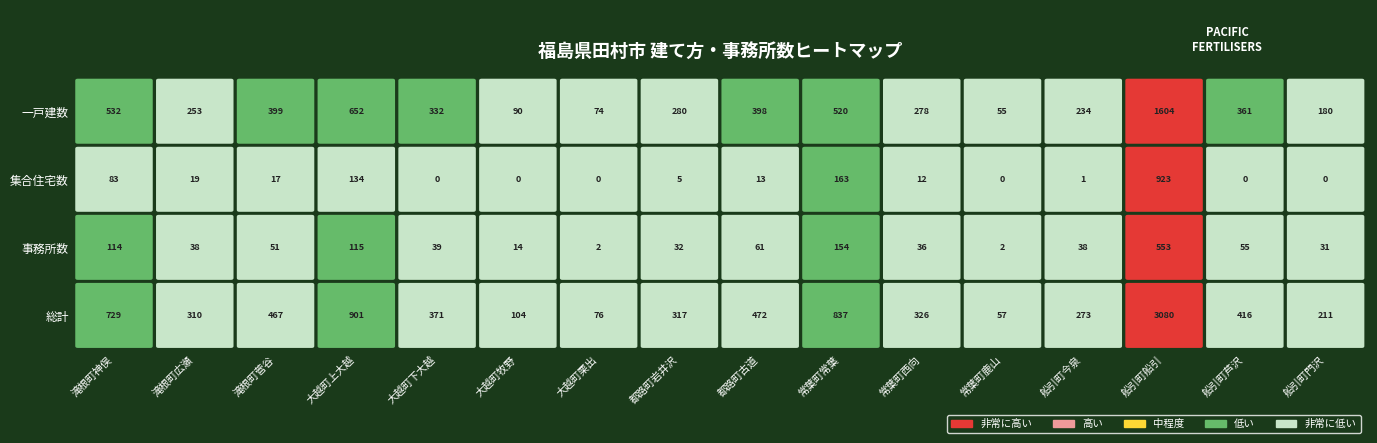

Reading right to left, transcribe all the data shown in this chart.

一戸建数: 180	361	1604	234	55	278	520	398	280	74	90	332	652	399	253	532
集合住宅数: 0	0	923	1	0	12	163	13	5	0	0	0	134	17	19	83
事務所数: 31	55	553	38	2	36	154	61	32	2	14	39	115	51	38	114
総計: 211	416	3080	273	57	326	837	472	317	76	104	371	901	467	310	729